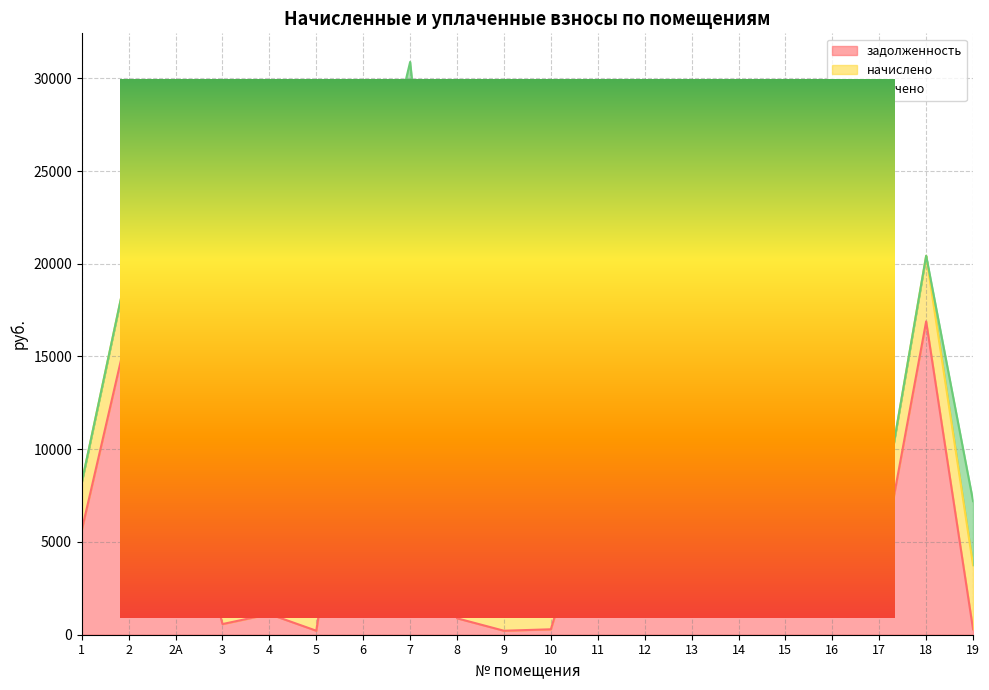

At which category is the sum across all series the highest?

7